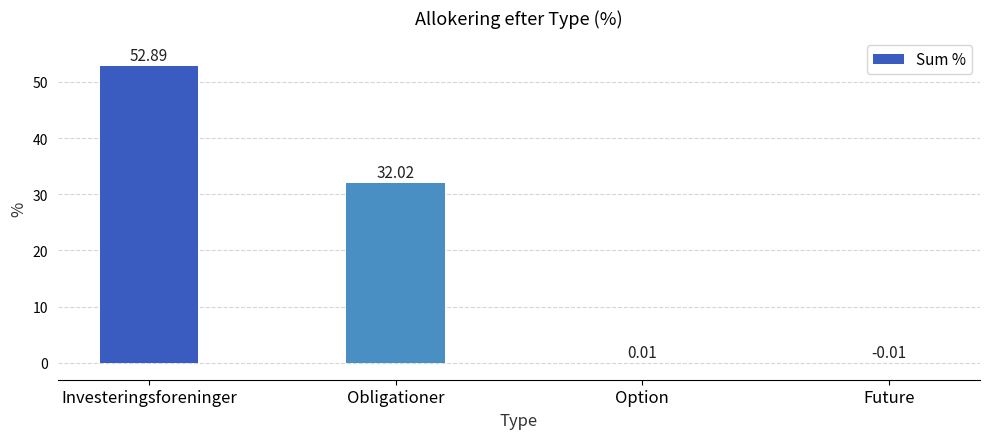

How many values exceed 32?

2